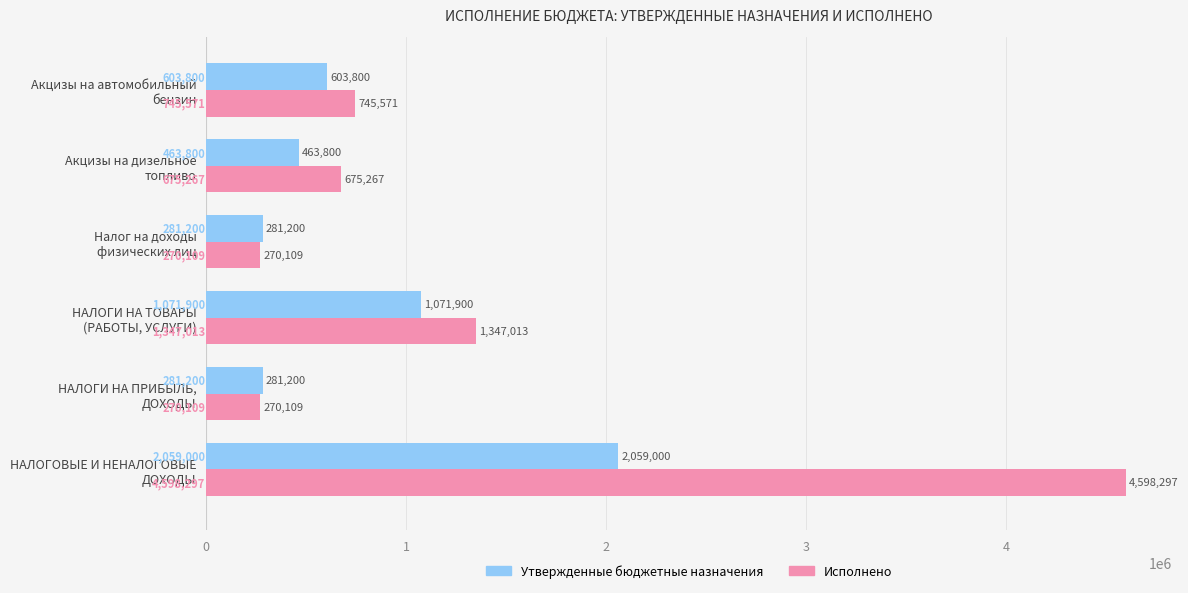

Which series has the largest range (max minus min)?

Исполнено